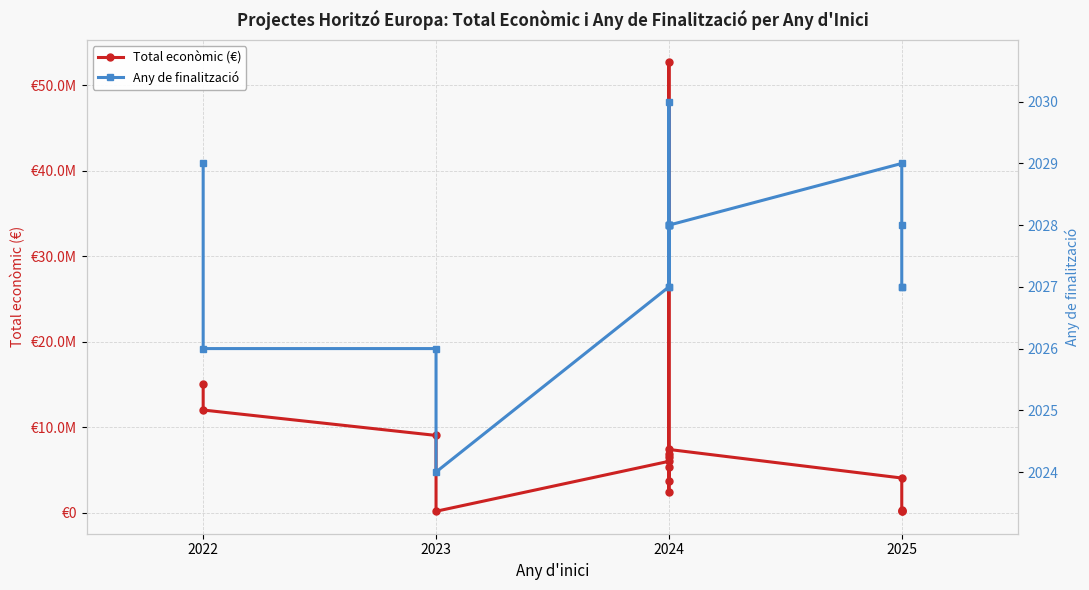

Which series has the largest total across all categories?

Total econòmic (€)